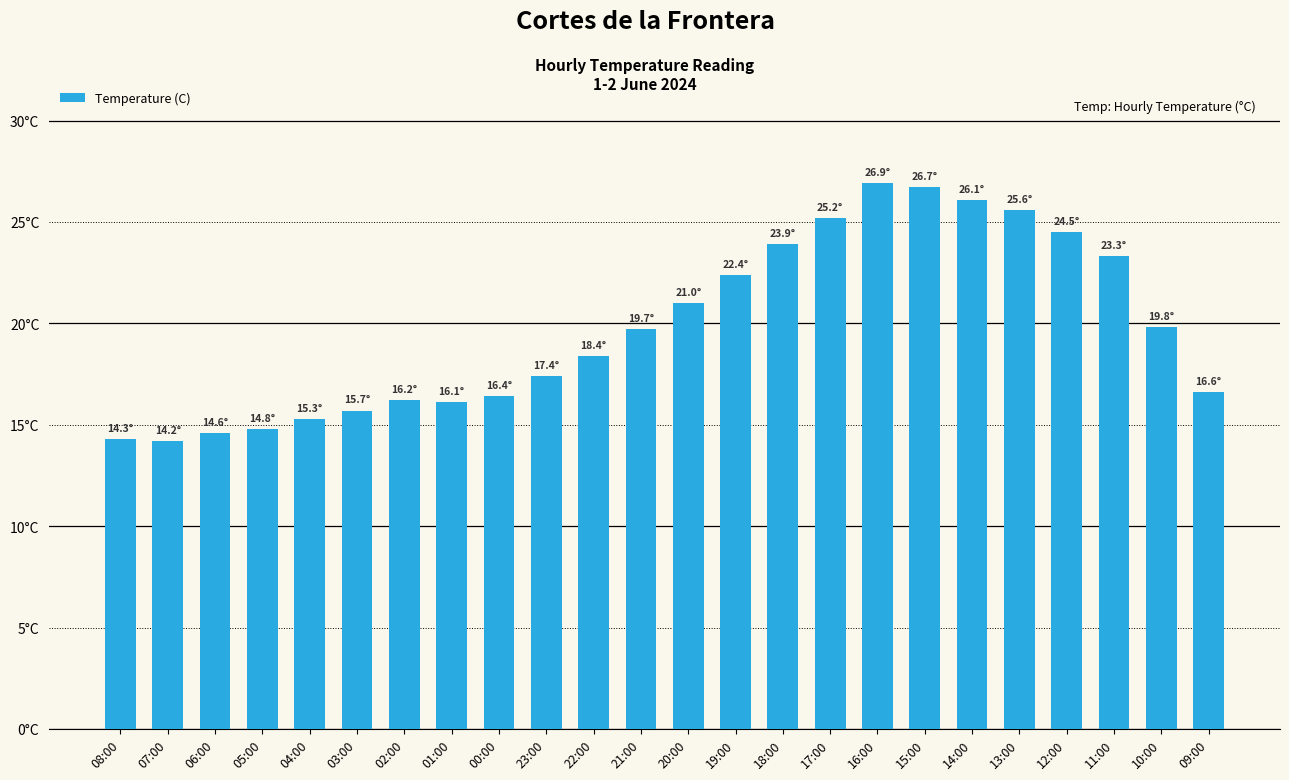

Are the bars horizontal?

No